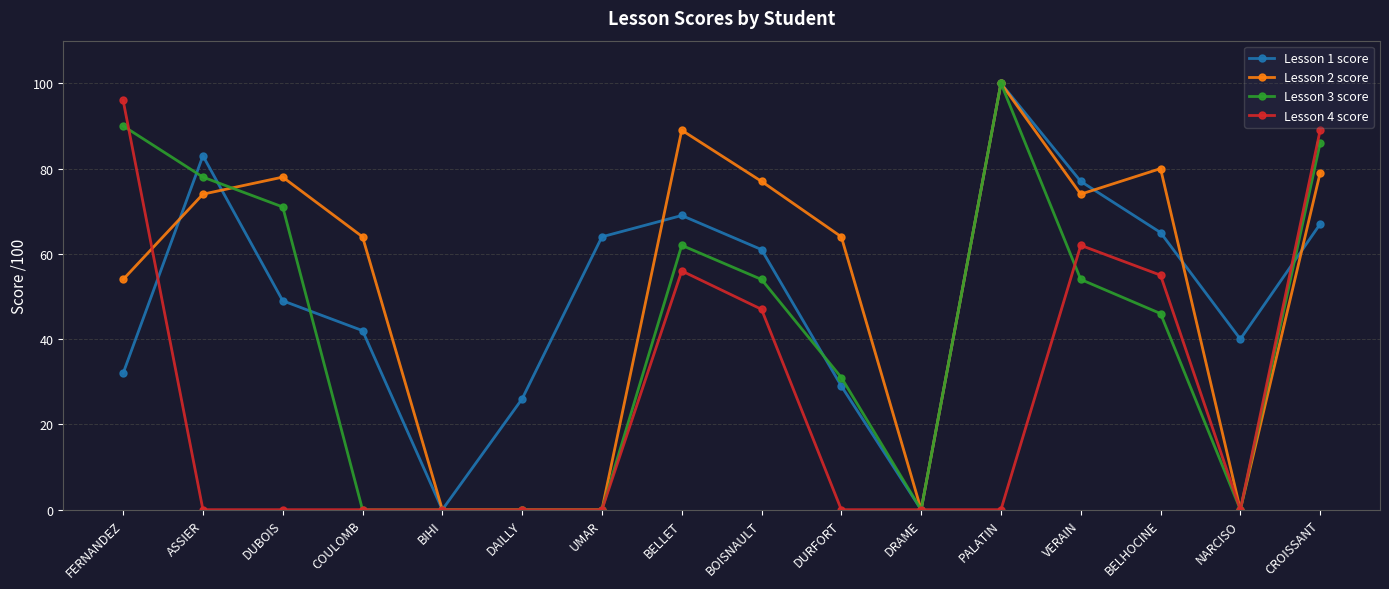

At which category is the sum across all series the highest?

CROISSANT